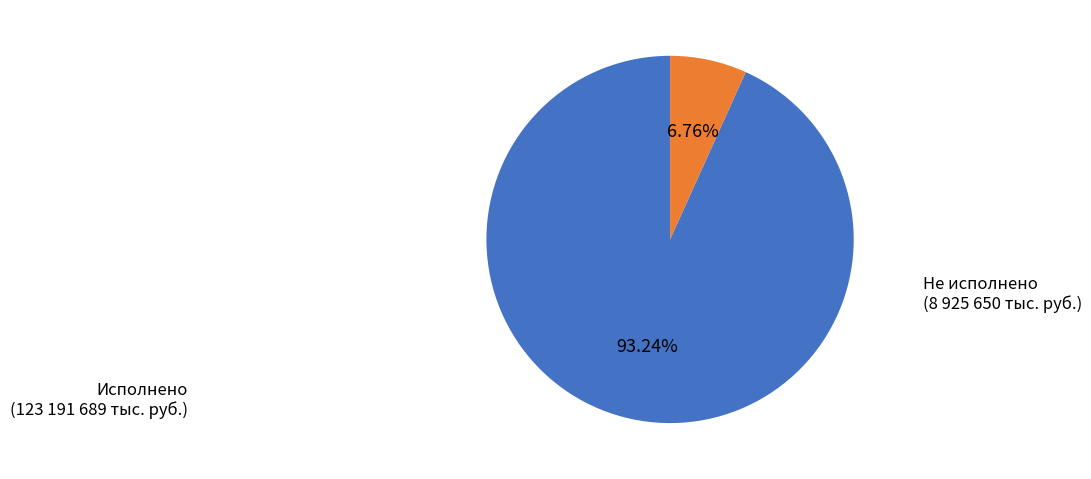

Is there any slice that represents more than half of the pie?

Yes